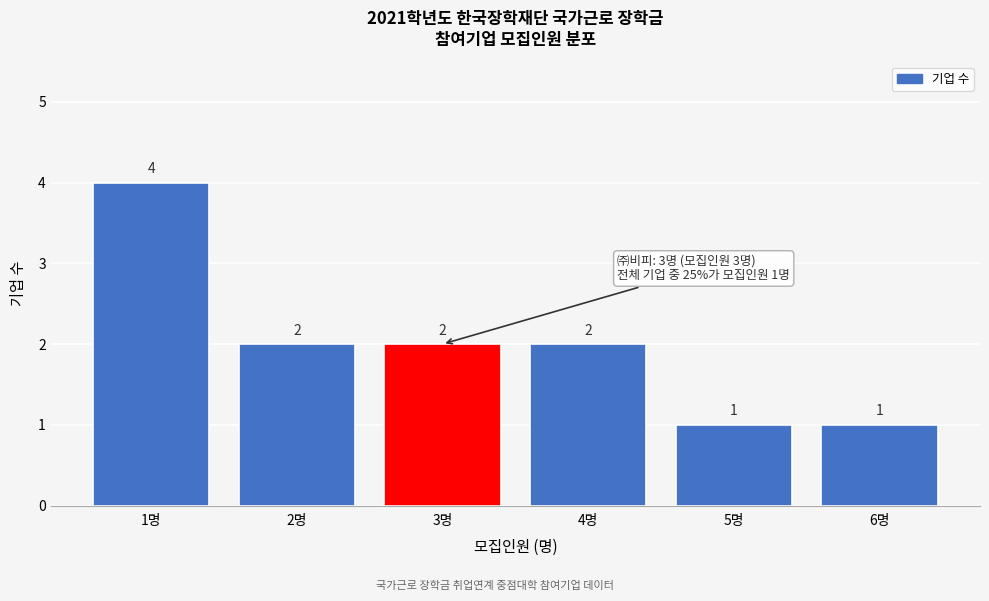

Reading left to right, transcribe all the data shown in this chart.

4	2	2	2	1	1